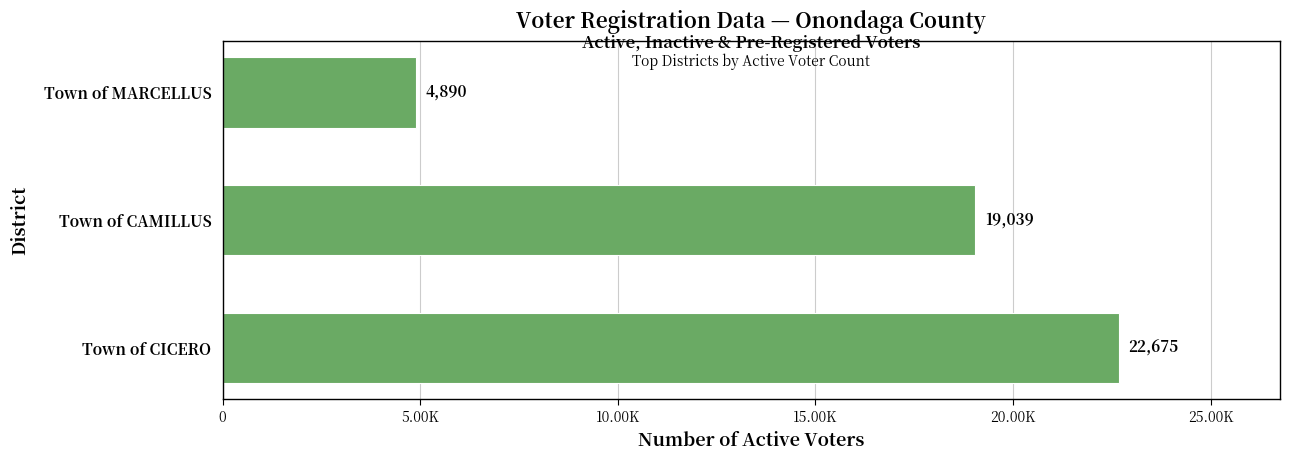

What is the smallest value displayed?

4890